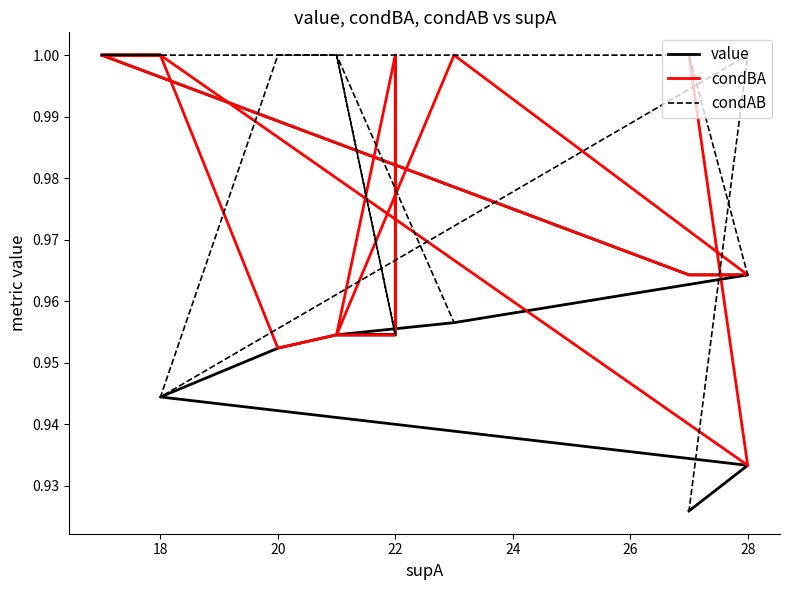

What is the value of the condBA point at the 5th from the left?

1.0